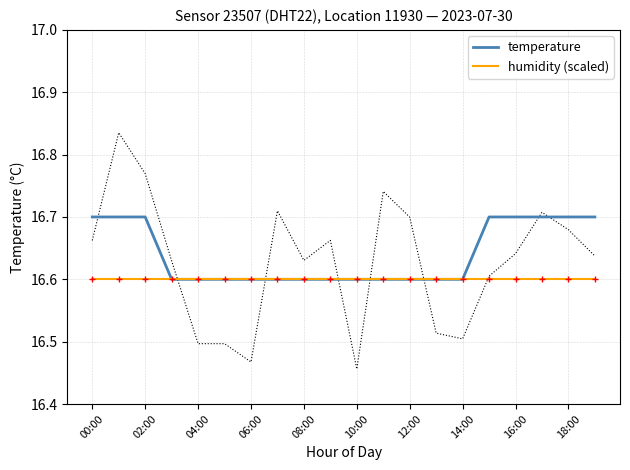

Which series has the largest range (max minus min)?

temperature